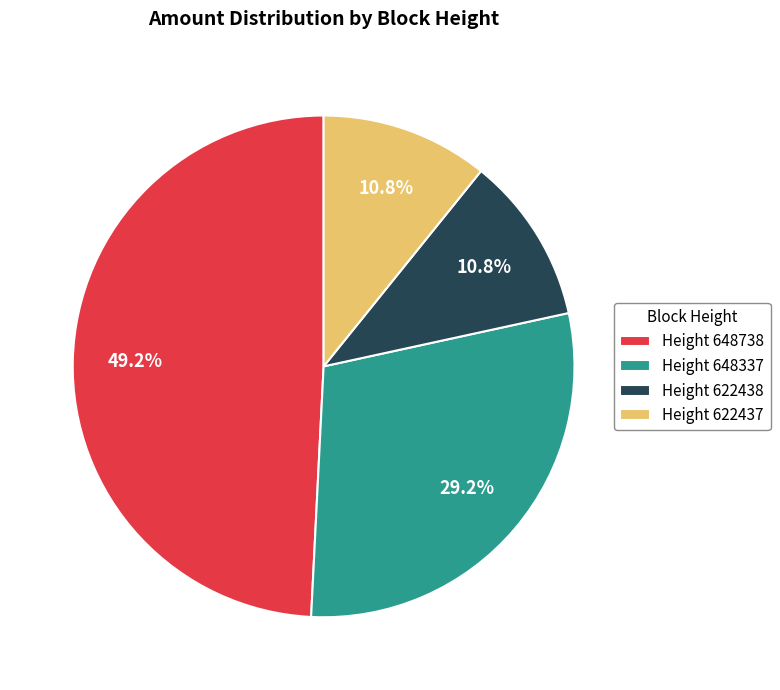

Is there a majority slice in this chart?

No